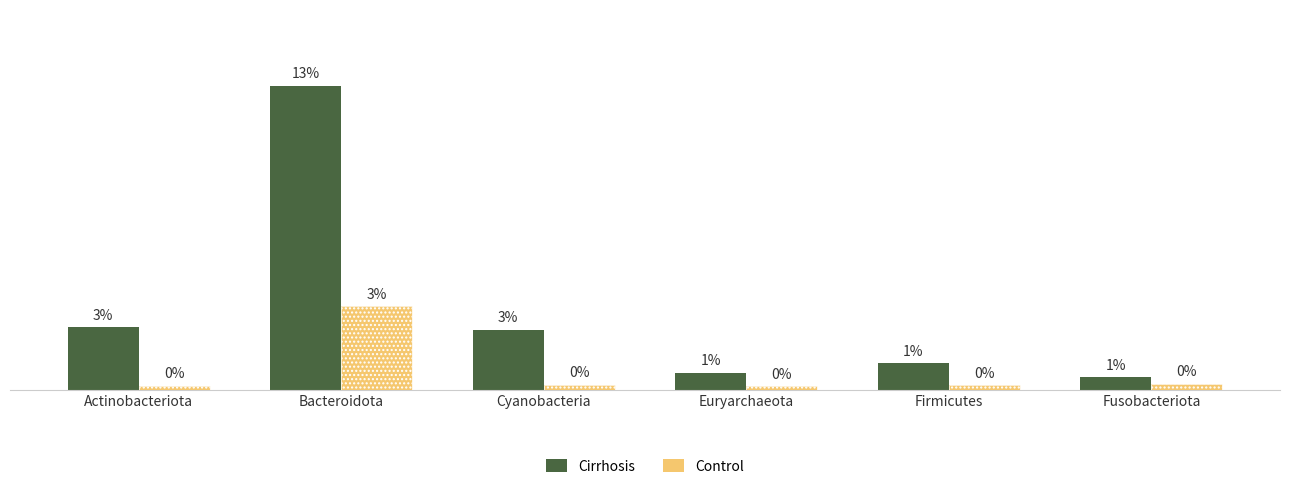

Which category has the highest value across all series?

Bacteroidota